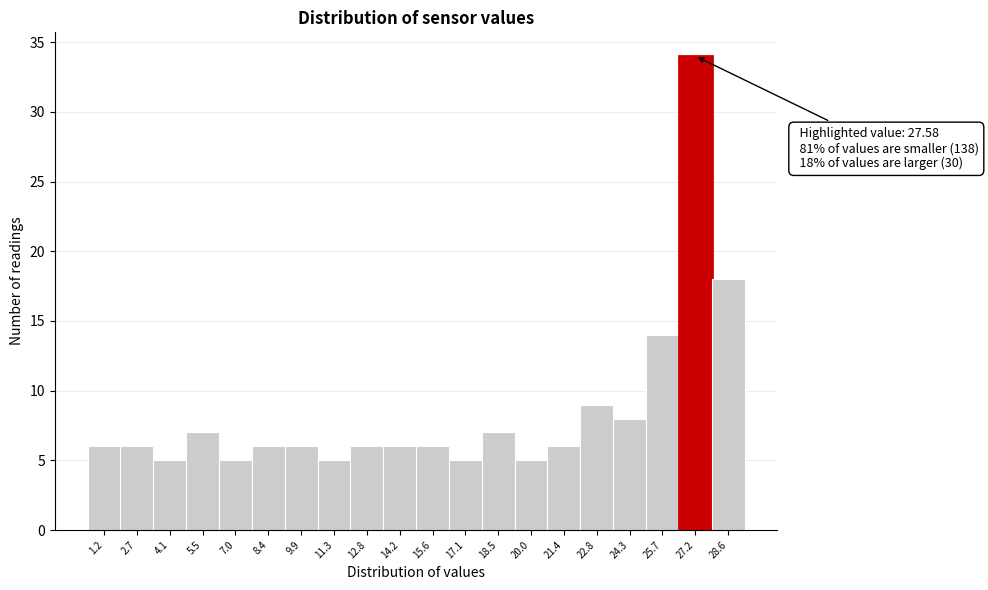

Over which range of the x-axis is the bar tallest?

26.4 to 27.8